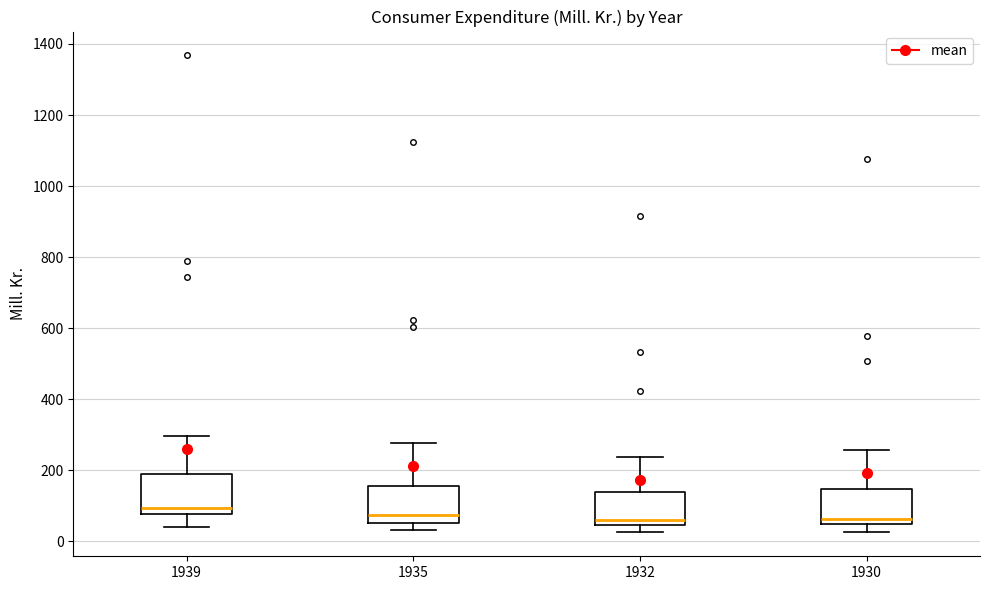

Reading left to right, read every box against the y-axis: the position of its median line, the range the box covers, and the ends of its whiskers. The values are not printed on the chart, so give them approximately, as read against the axis.

1939: median 100, box 80 to 180, whiskers 40 to 300
1935: median 80, box 60 to 160, whiskers 40 to 280
1932: median 60, box 40 to 140, whiskers 20 to 240
1930: median 60, box 40 to 140, whiskers 20 to 260